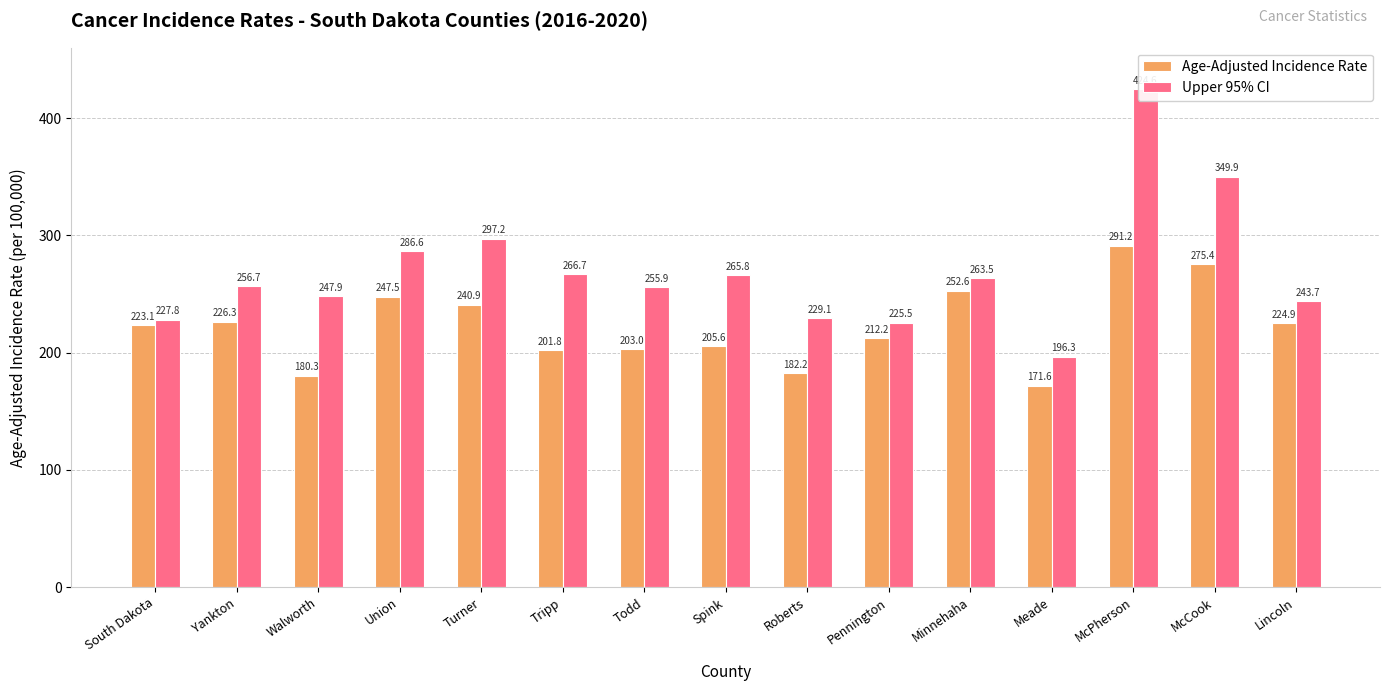

How many data points does each series have?

15